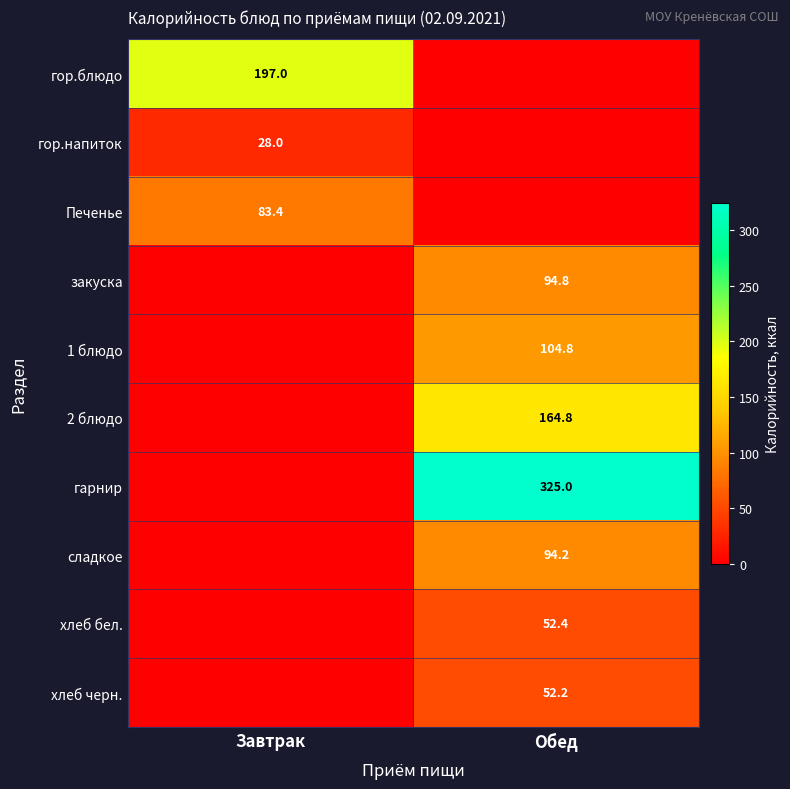

The хлеб черн. series shows 52.2 at Обед. True or false?

True